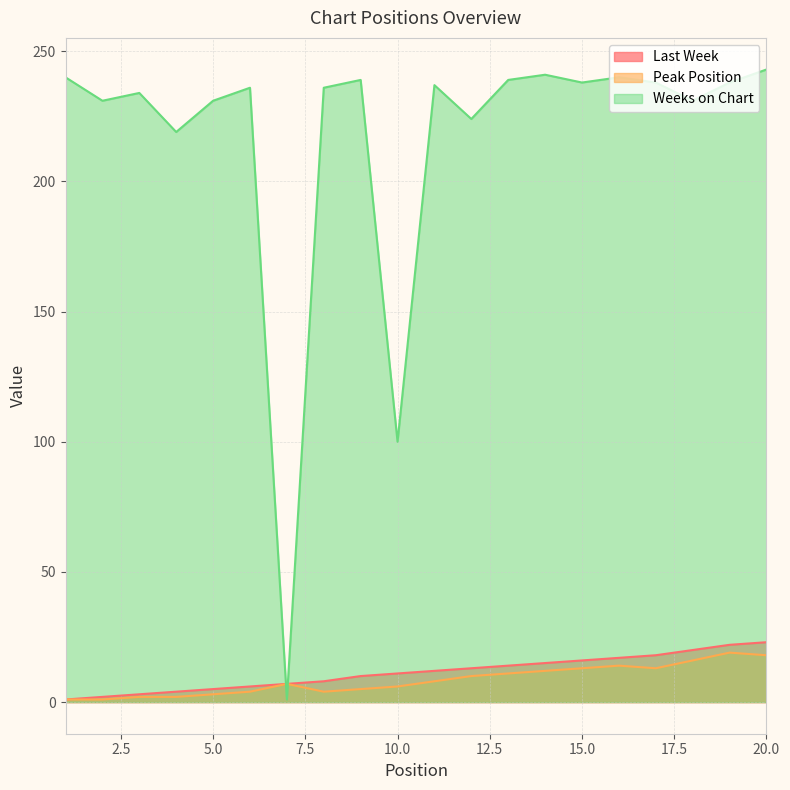

At which category is the sum across all series the highest?

20